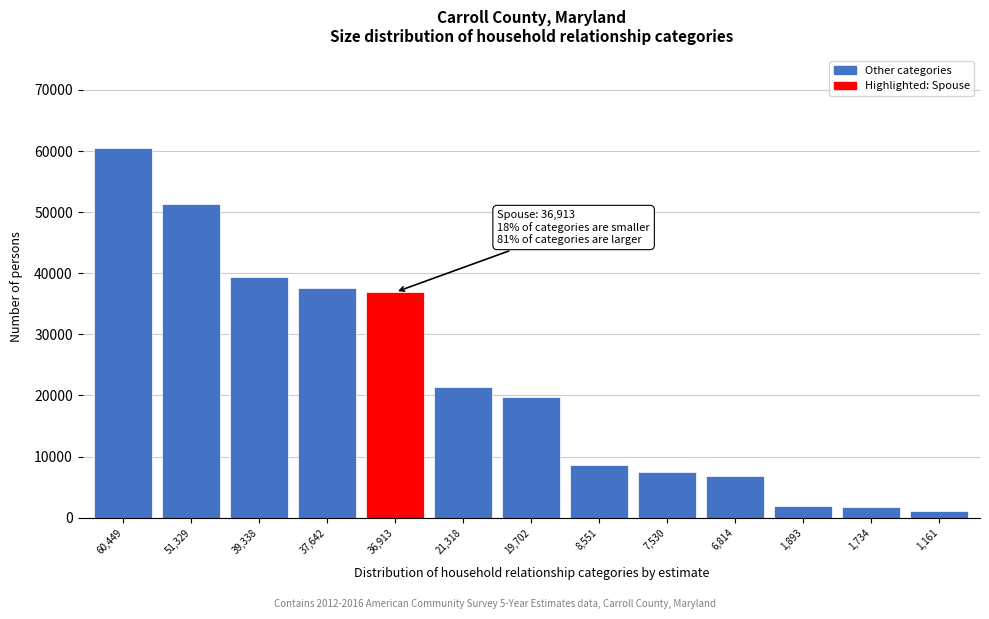

At which label is the value closest to 30805?

36,913